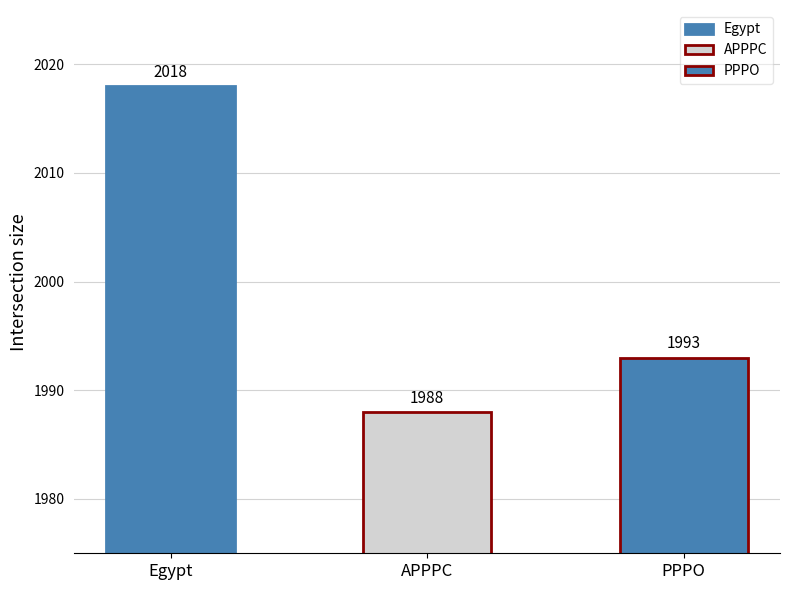

What is the ratio of the value at APPPC to the value at PPPO?

1.0